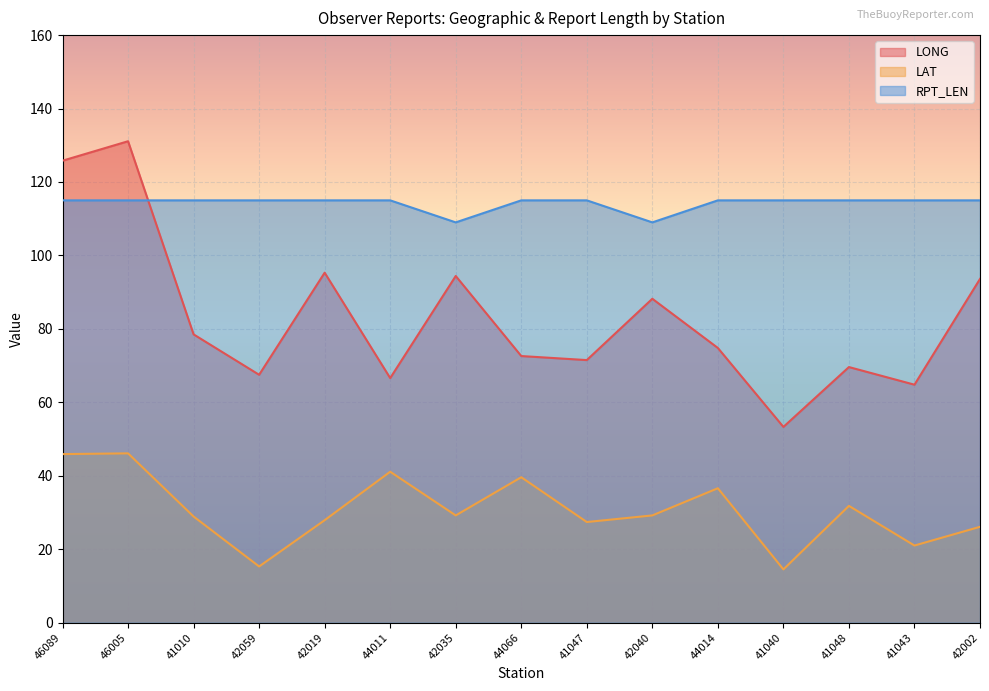

The value of RPT_LEN at 41040 is 115.0. True or false?

True